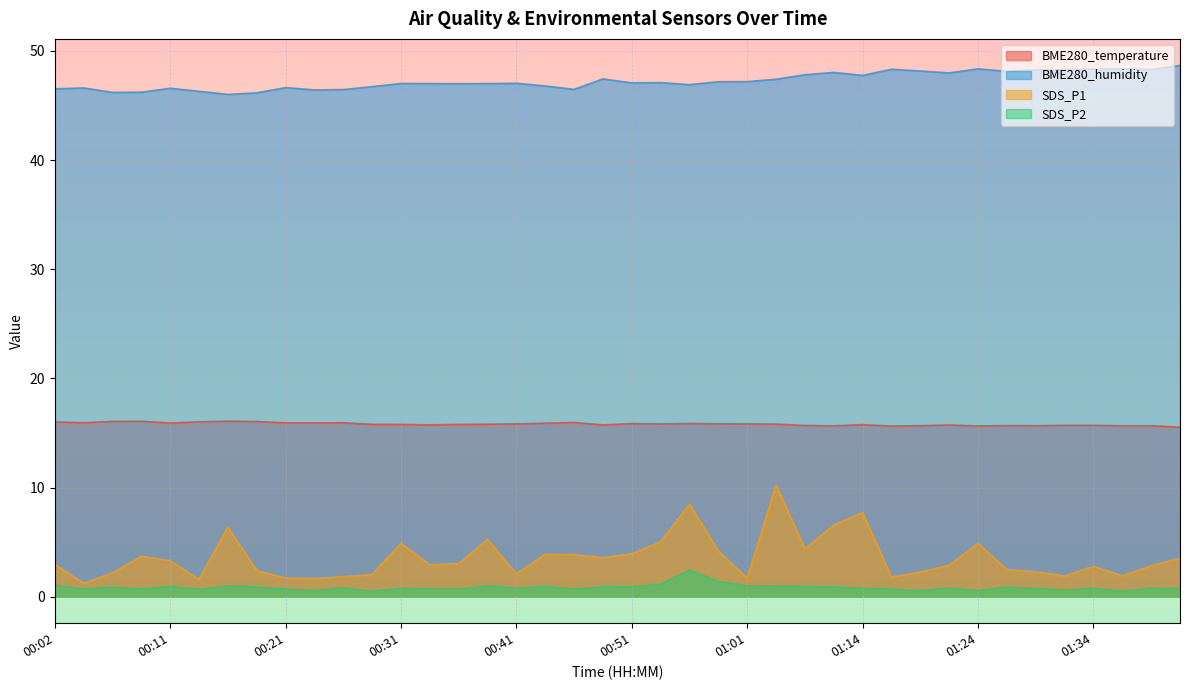

Reading left to right, extract all data points from this chart.

BME280_temperature: 16.0	15.9	16.1	16.1	15.9	16.0	16.1	16.1	15.9	15.9	15.9	15.8	15.8	15.7	15.8	15.8	15.8	15.9	16.0	15.7	15.9	15.8	15.9	15.8	15.8	15.8	15.7	15.7	15.8	15.6	15.7	15.7	15.6	15.7	15.7	15.7	15.7	15.7	15.7	15.5
BME280_humidity: 46.5	46.6	46.2	46.2	46.6	46.3	46.0	46.2	46.6	46.4	46.5	46.7	47.0	47.0	47.0	47.0	47.0	46.8	46.5	47.4	47.1	47.1	46.9	47.2	47.2	47.4	47.8	48.0	47.8	48.3	48.2	48.0	48.4	48.1	48.3	48.3	48.3	48.4	48.3	48.7
SDS_P1: 3.0	1.2	2.2	3.7	3.3	1.6	6.4	2.4	1.7	1.7	1.8	2.0	4.9	2.9	3.0	5.2	2.1	3.9	3.9	3.6	3.9	5.0	8.5	4.2	1.7	10.2	4.4	6.6	7.7	1.8	2.2	2.9	4.9	2.5	2.3	1.9	2.8	1.9	2.8	3.5
SDS_P2: 1.1	0.7	0.9	0.7	0.9	0.7	1.0	0.9	0.7	0.6	0.8	0.5	0.8	0.7	0.7	1.0	0.8	0.9	0.7	0.9	0.9	1.1	2.5	1.4	1.0	1.0	0.9	0.9	0.8	0.7	0.6	0.8	0.6	0.9	0.8	0.6	0.8	0.5	0.8	0.7